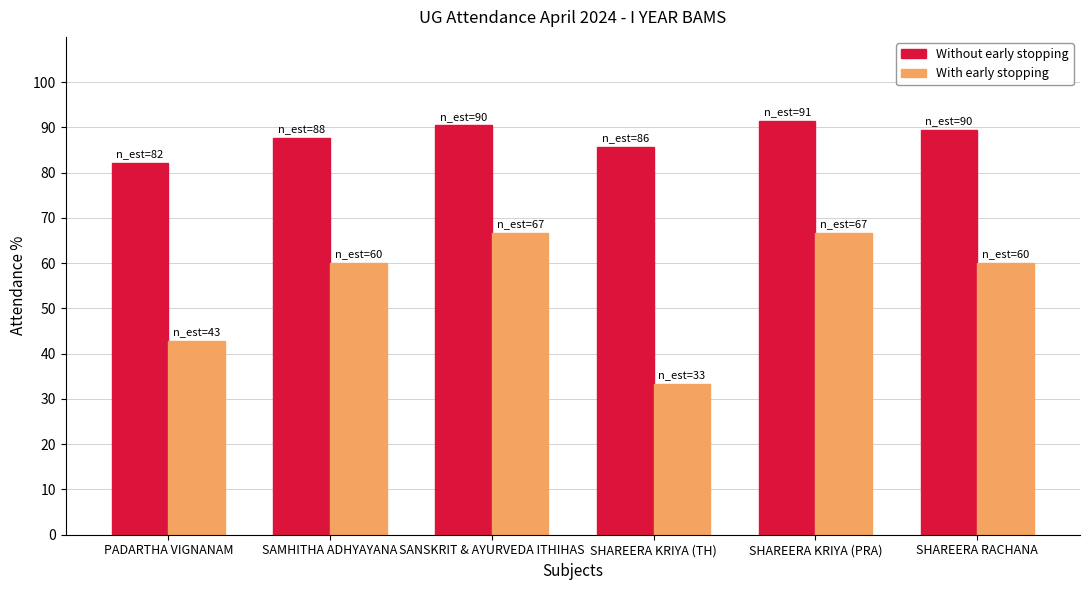

Which series changed the most between SAMHITHA ADHYAYANA and SHAREERA KRIYA (TH)?

With early stopping